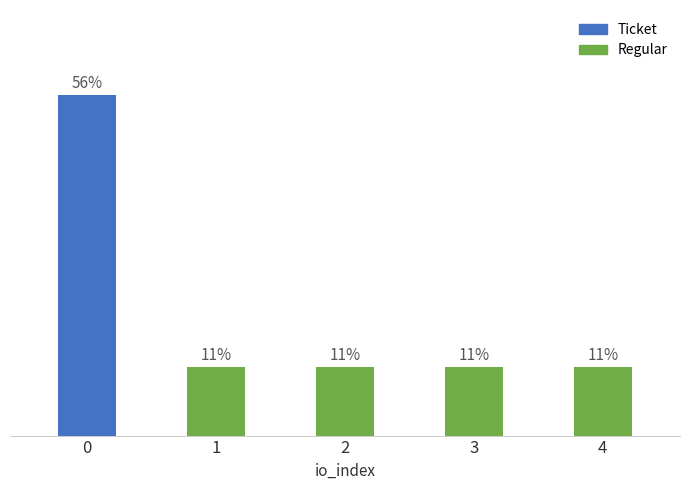

What are all the series names shown in the legend?

Ticket, Regular